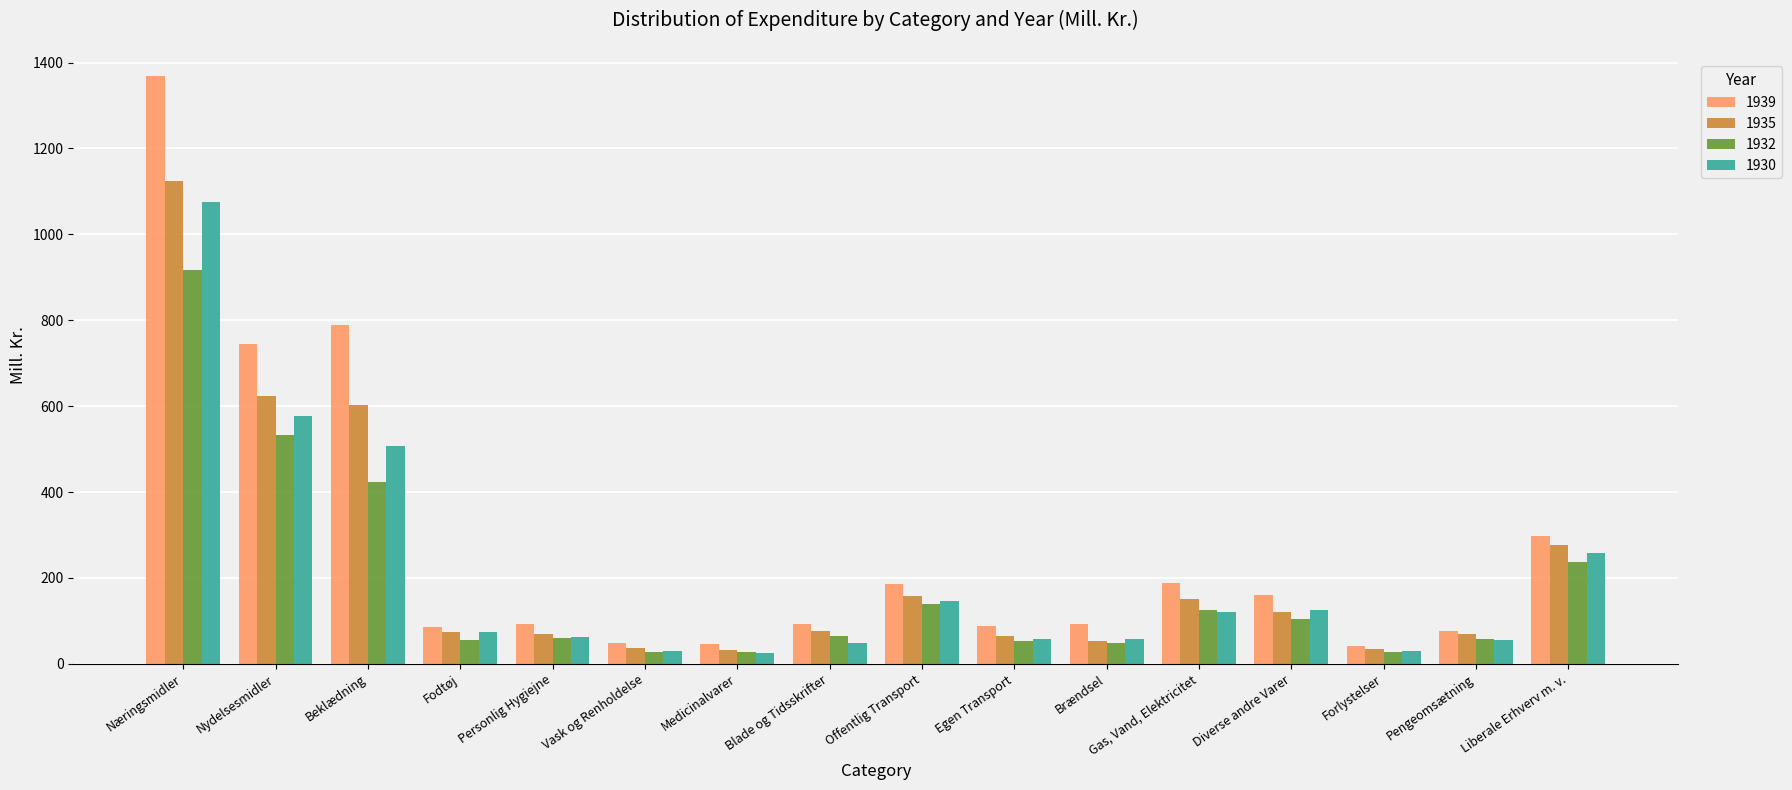

True or false: 1939 has a value of 87.7 at Egen Transport.

True